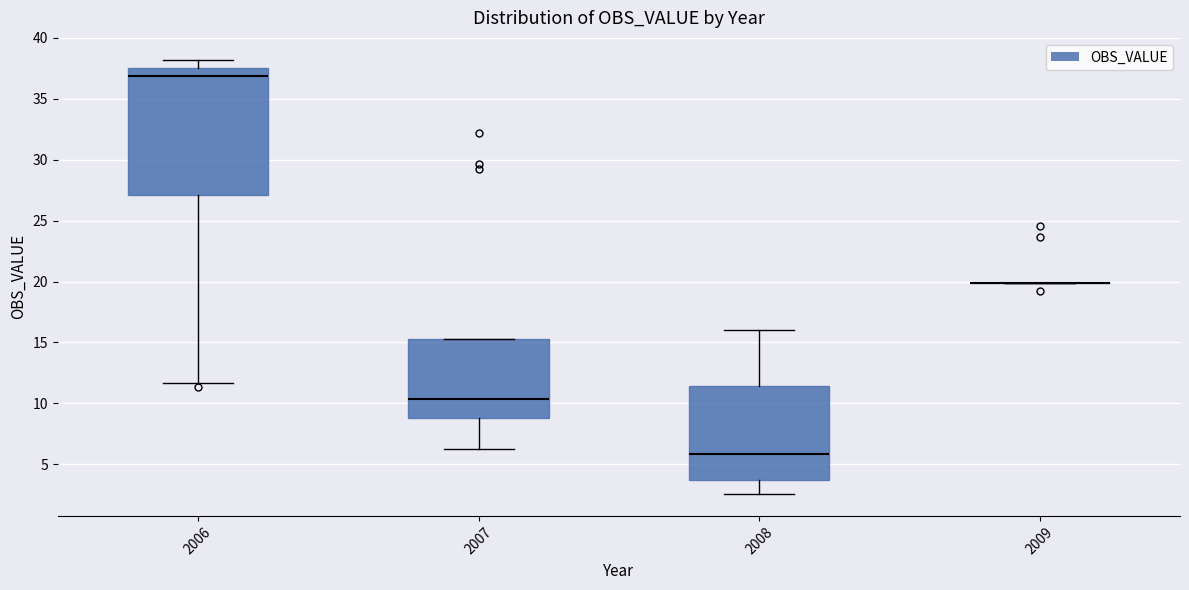

Comparing the boxes themselves (not the whiskers), which one is the tallest?

2006